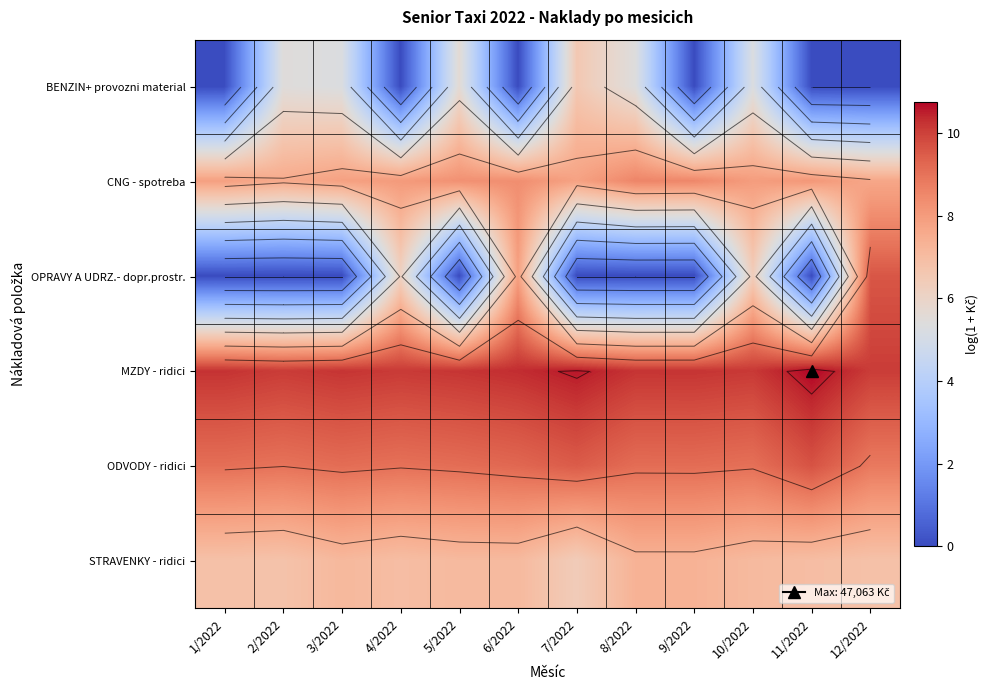

The ODVODY - ridici series shows 9.0 at 4/2022. True or false?

True